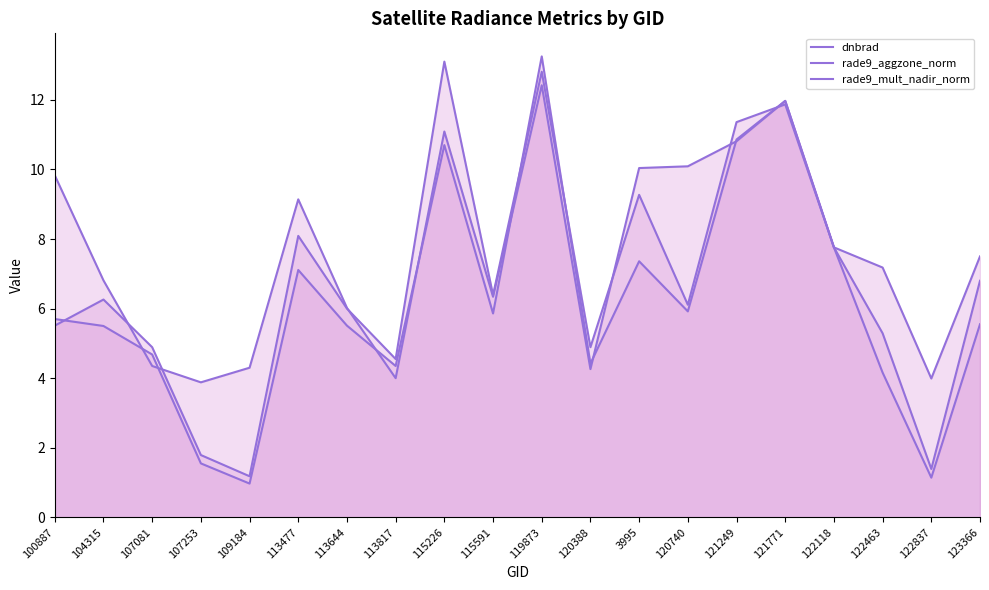

At which label does dnbrad first exceed 6?

104315